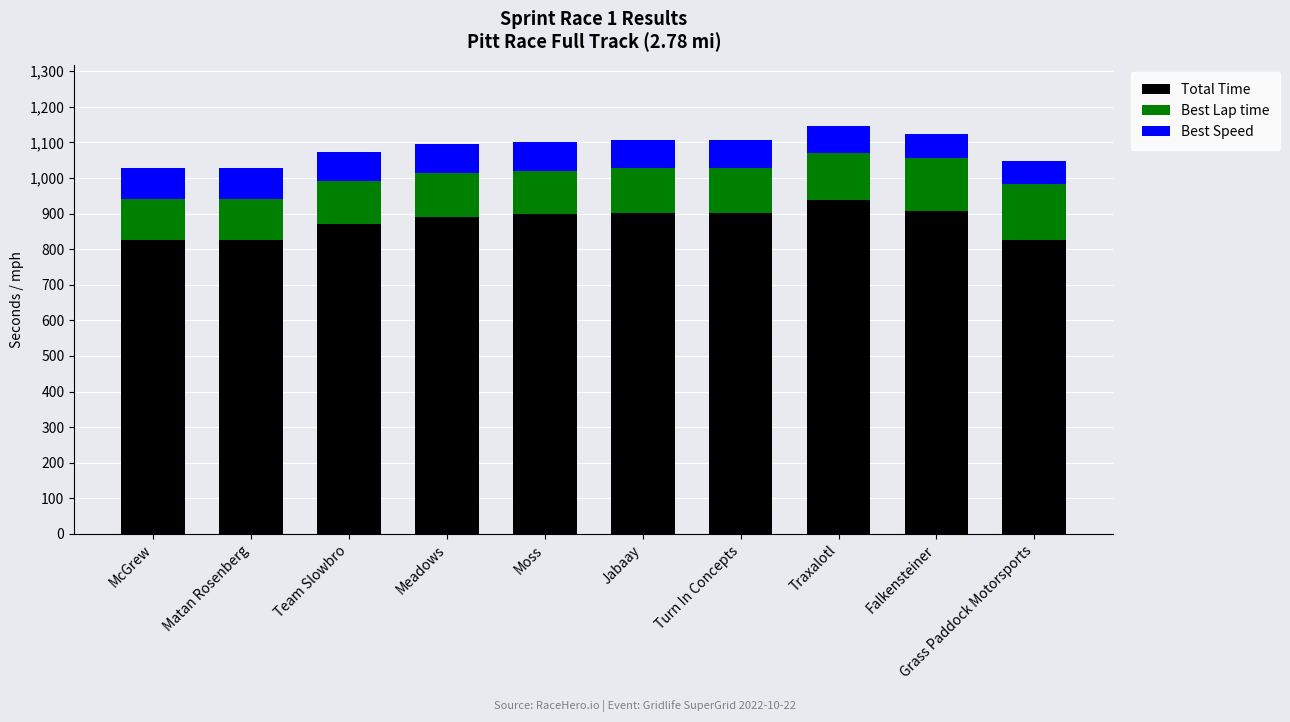

What is the difference between the maximum and second lowest values in the Total Time series?

114.1